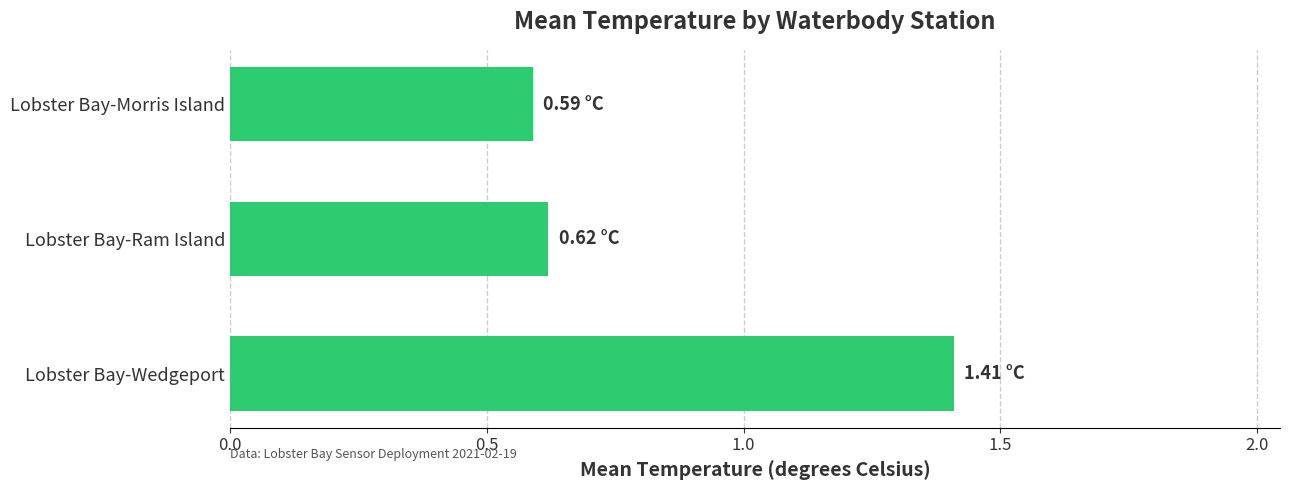

What is the label of the 3rd bar from the top?

Lobster Bay-Wedgeport